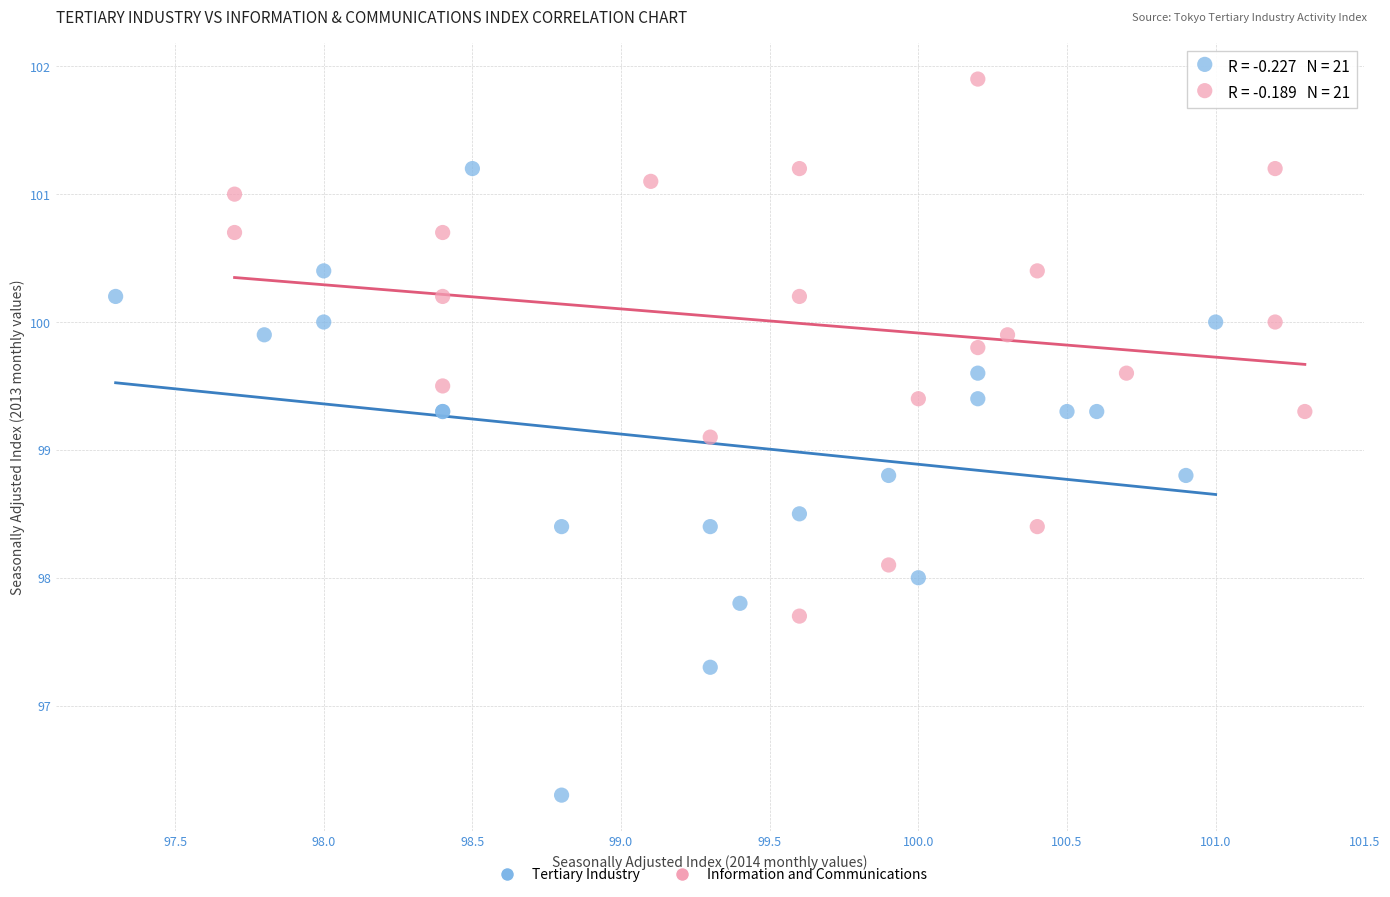

Which series reaches the maximum Y coordinate?

Information and Communications